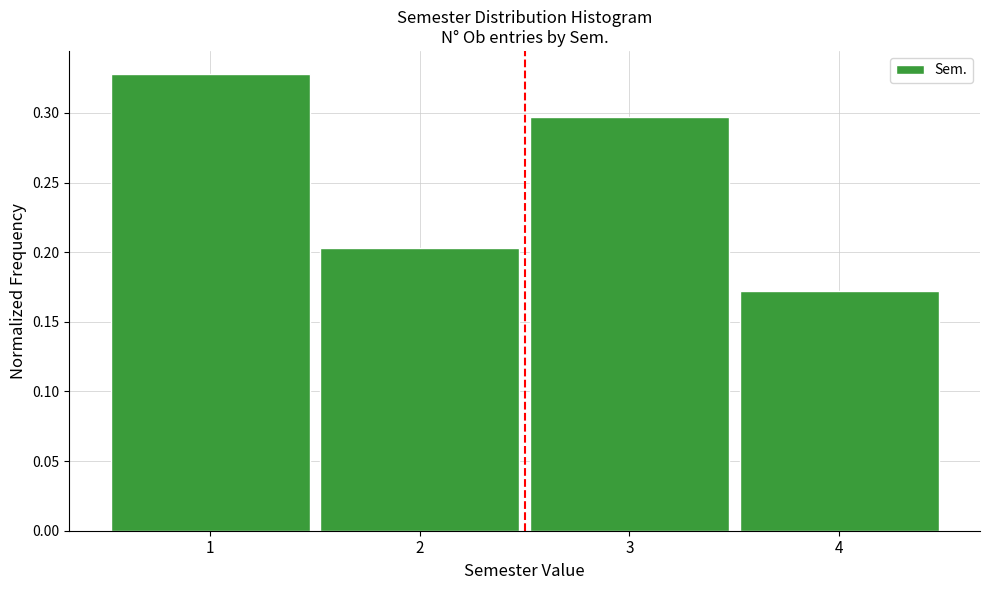

How tall is the bar that spans 1.5 to 2.5 on the x-axis? The values are not printed on the chart, so give them approximately, as read against the axis.

0.205